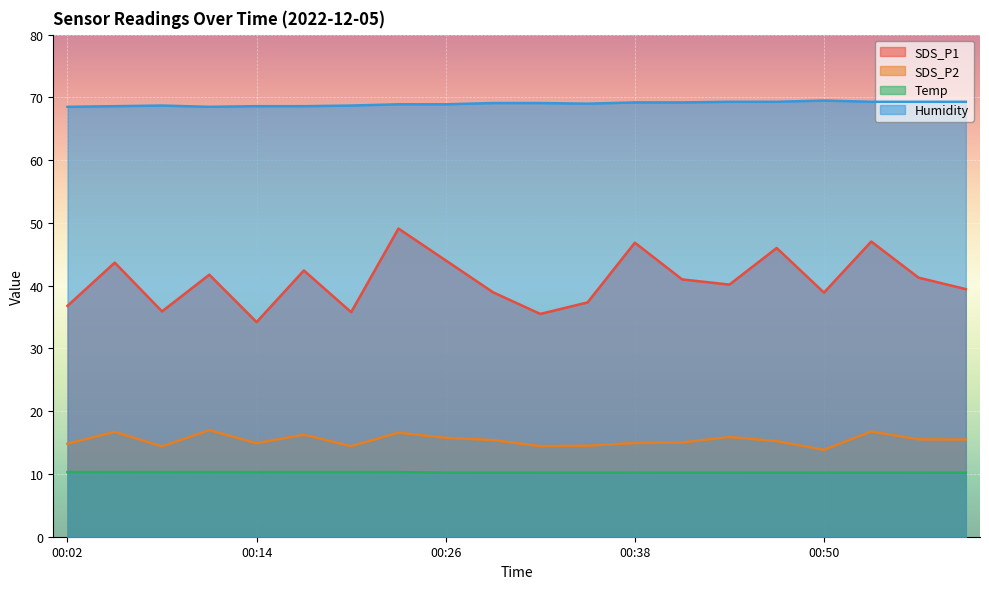

The Temp series shows 17.9 at 00:23. True or false?

False